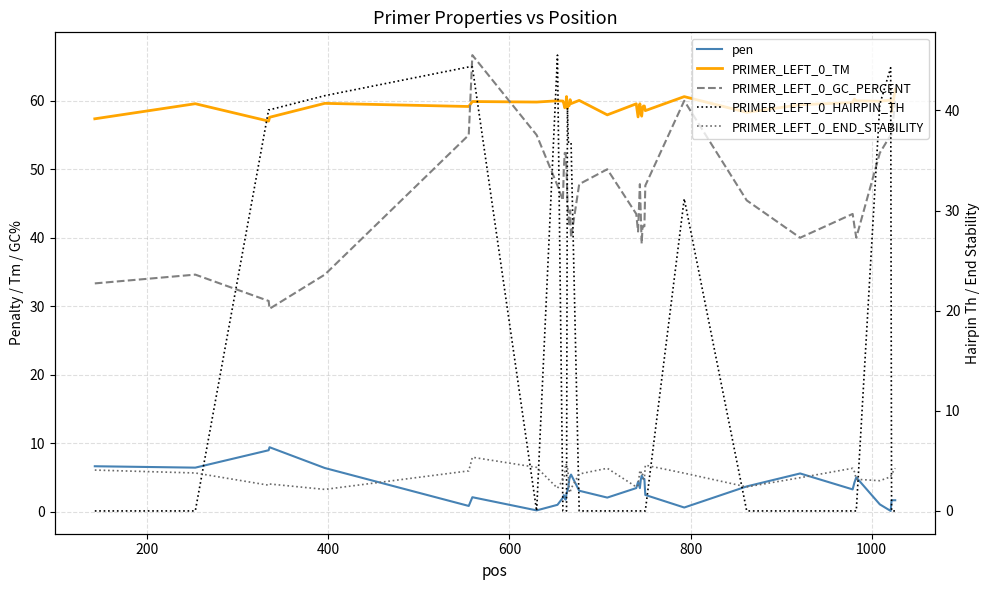

True or false: pen and PRIMER_LEFT_0_GC_PERCENT intersect in this chart.

False